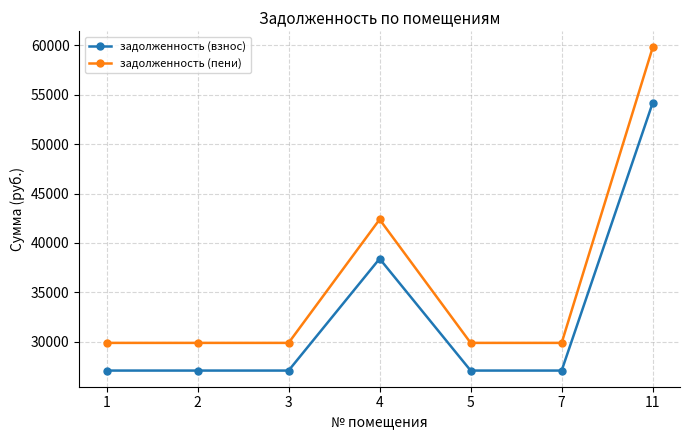

Where is задолженность (пени) nearest to the value 44833?

4